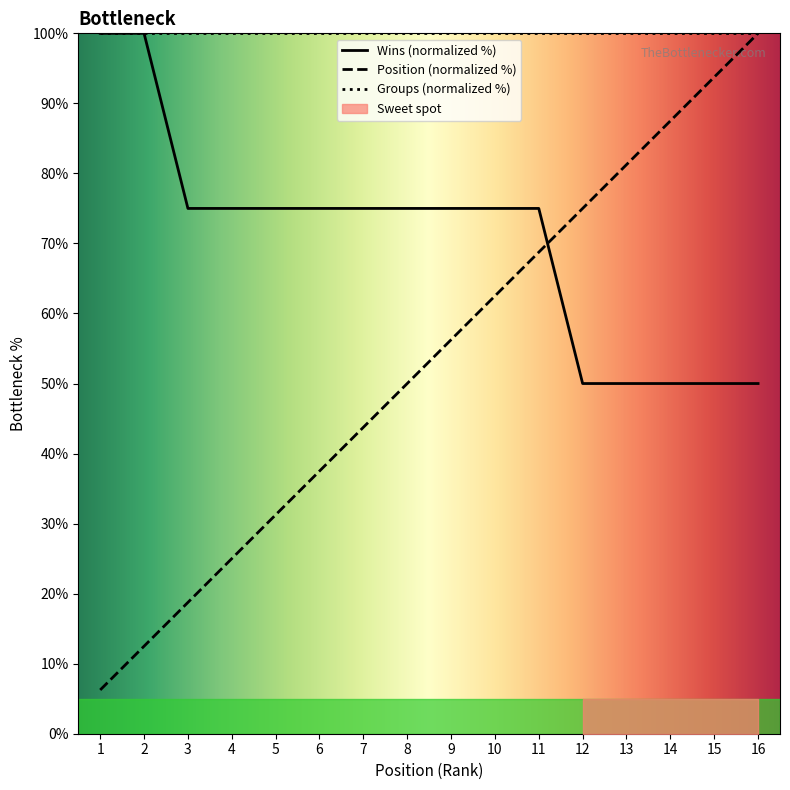

Where does the Position series first go above 56?

9